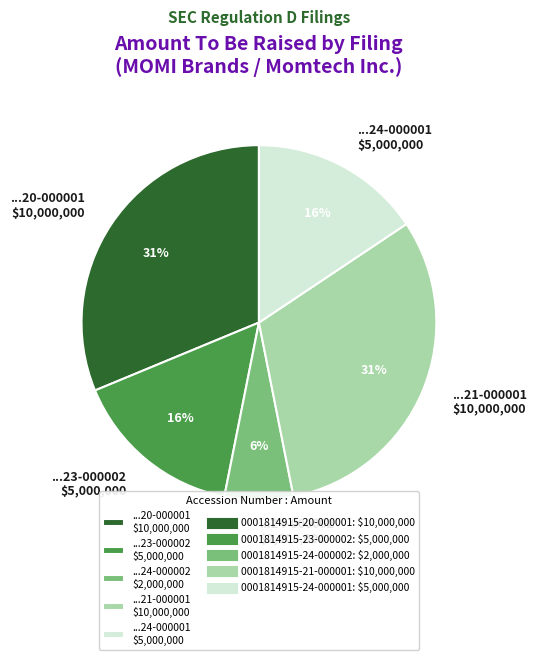

What percentage is the ...23-000002 $5,000,000 slice, to the nearest percent?

16%